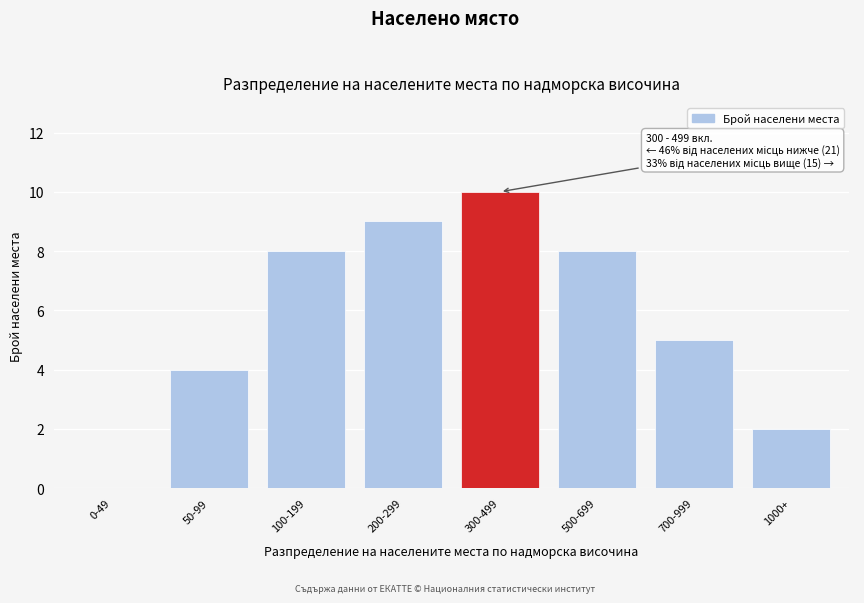

Reading left to right, transcribe all the data shown in this chart.

0-49=0	50-99=4	100-199=8	200-299=9	300-499=10	500-699=8	700-999=5	1000+=2